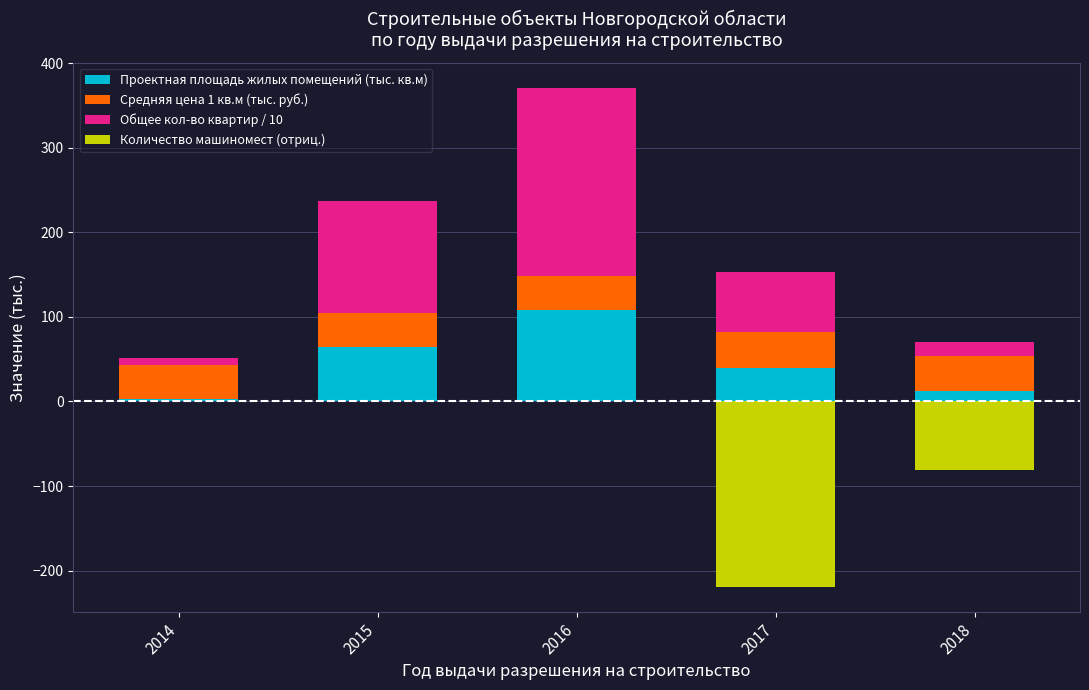

Is it true that Проектная площадь жилых помещений (тыс. кв.м) equals 108.7 at 2016?

True